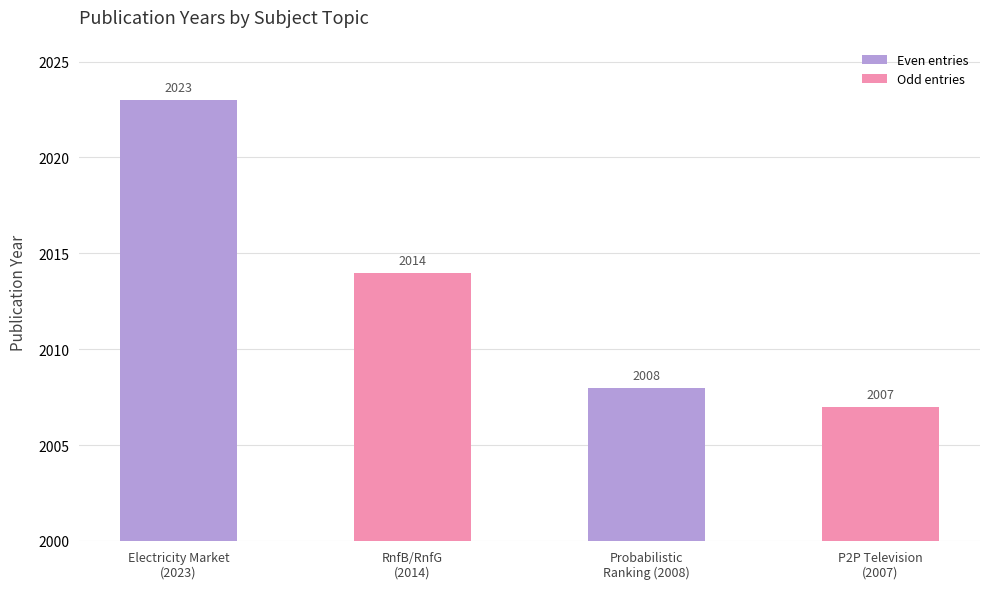

What is the label of the 4th bar from the left?

P2P Television
(2007)